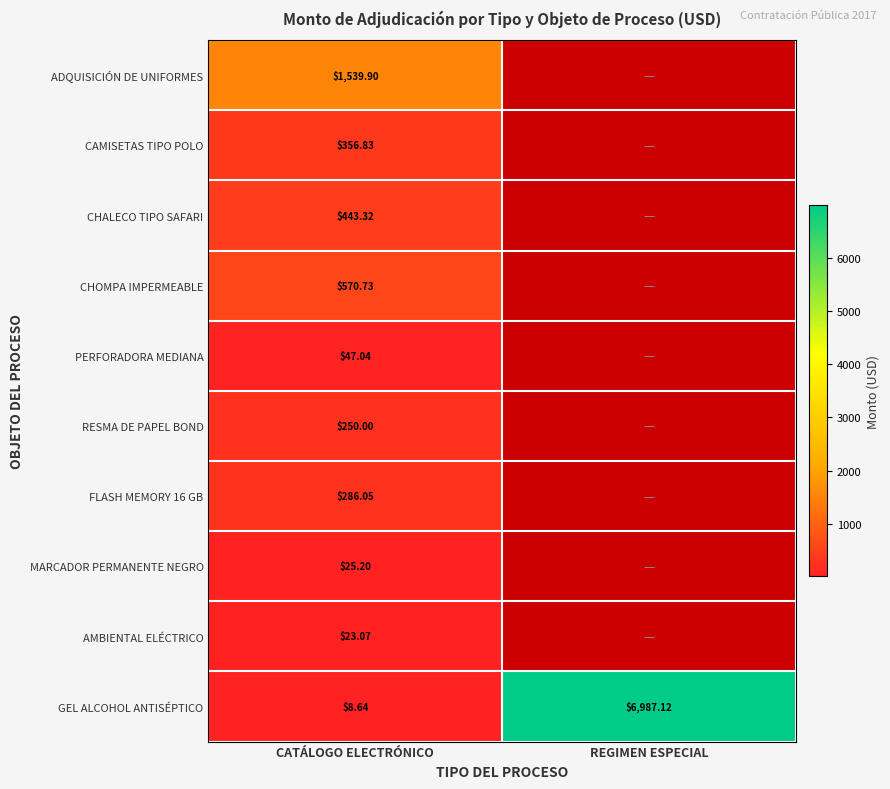

True or false: GEL ALCOHOL ANTISÉPTICO has a value of 6987.1 at REGIMEN ESPECIAL.

True